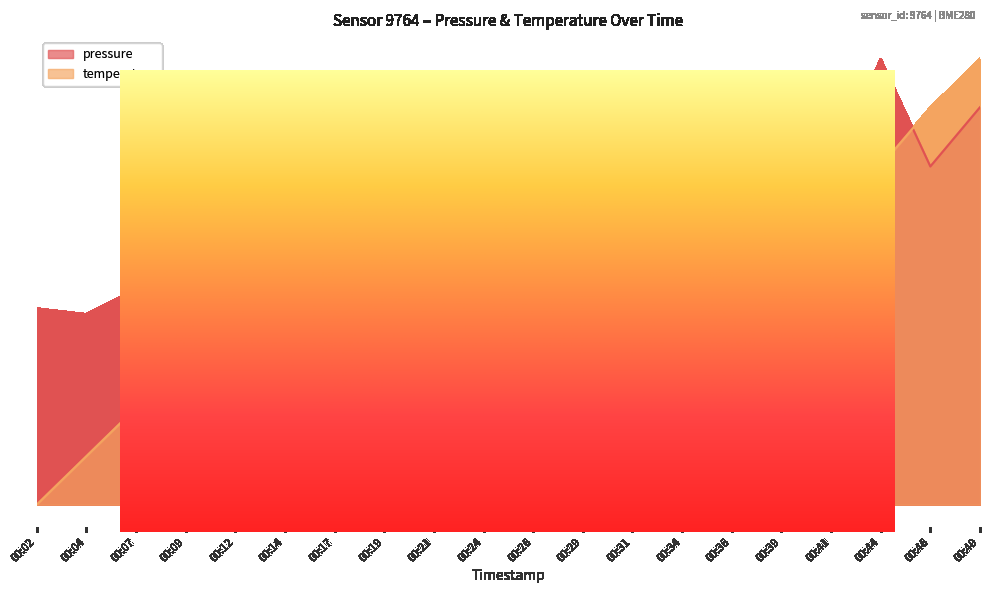

Where does the temperature series first go above 10?

00:19